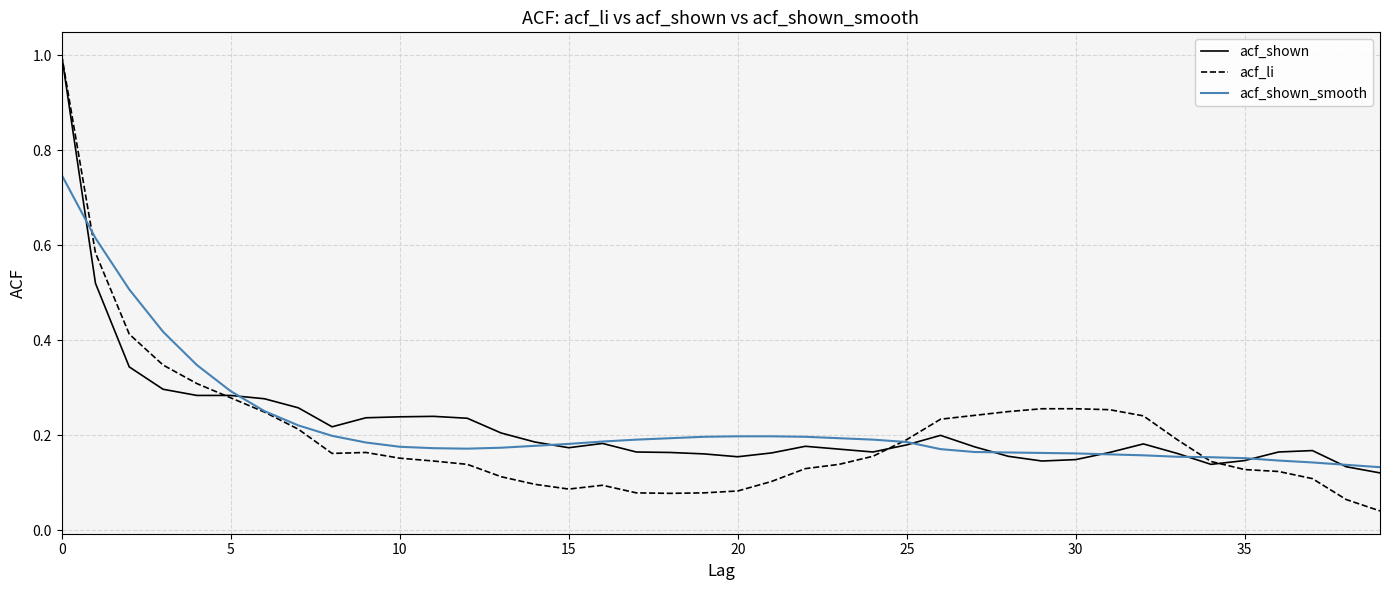

What are all the series names shown in the legend?

acf_shown, acf_li, acf_shown_smooth